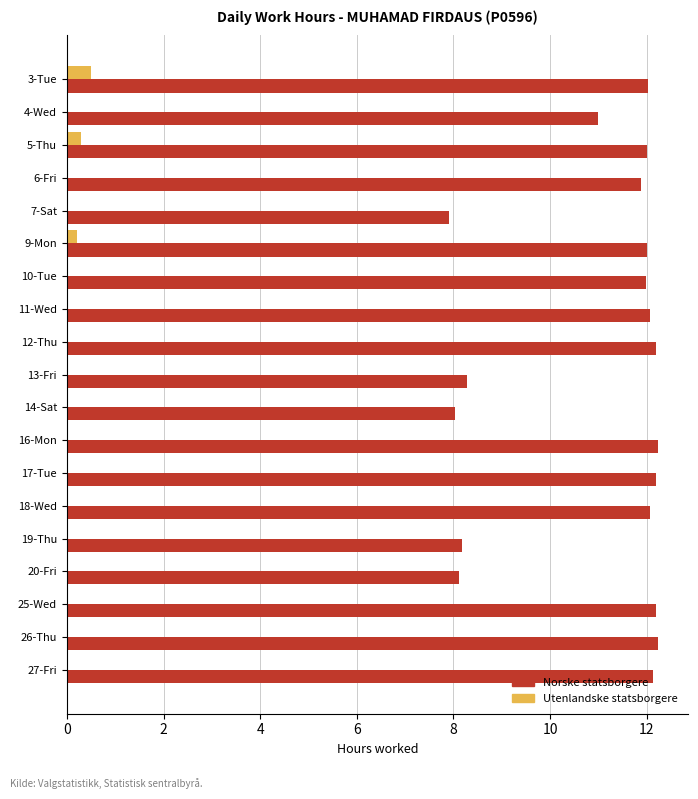

Is it true that Norske statsborgere equals 3.4 at 17-Tue?

False